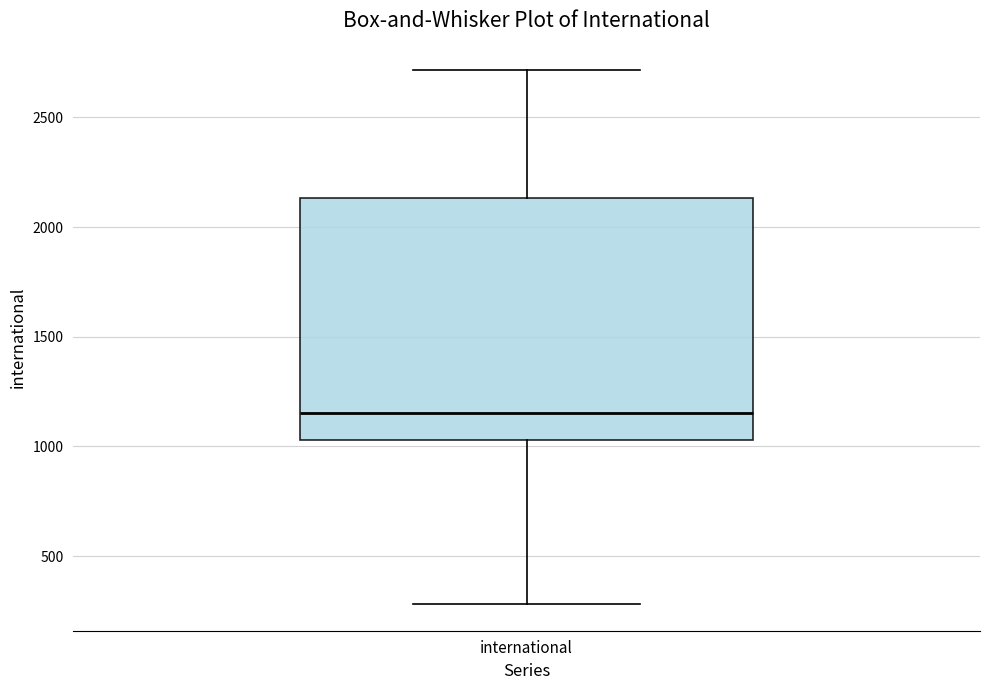

Where does the lower whisker of the box for international end on the y-axis? The values are not printed on the chart, so give them approximately, as read against the axis.

300